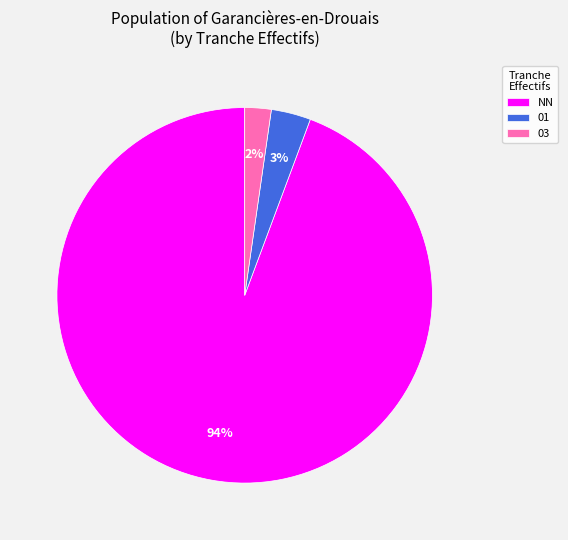

The 03 slice represents 2% of the pie. True or false?

True